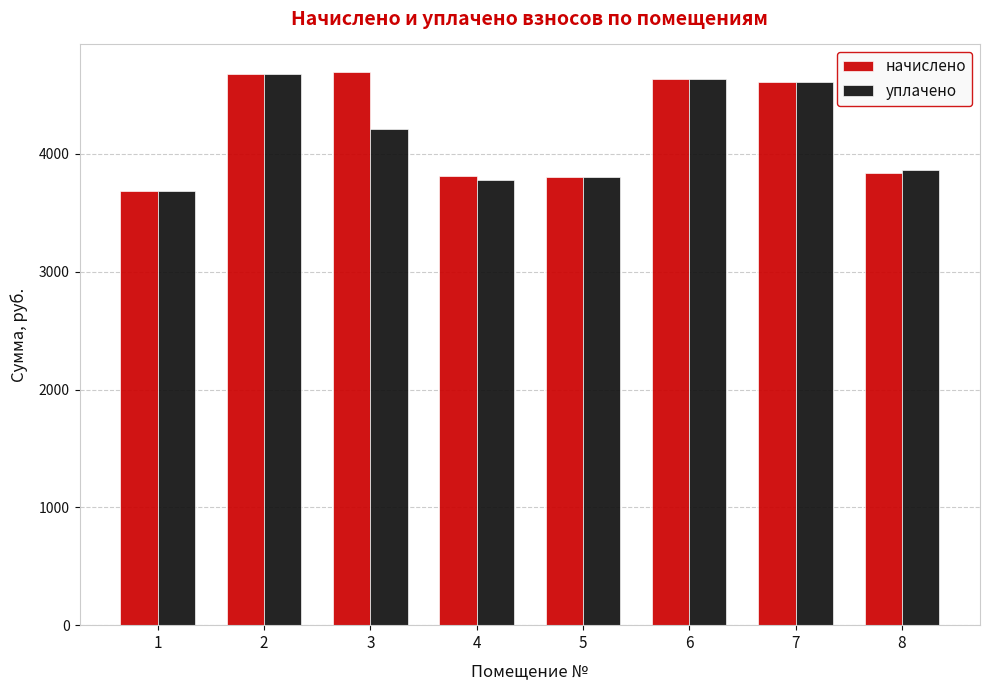

What is the sum of the уплачено values at 5 and 3?

8011.4